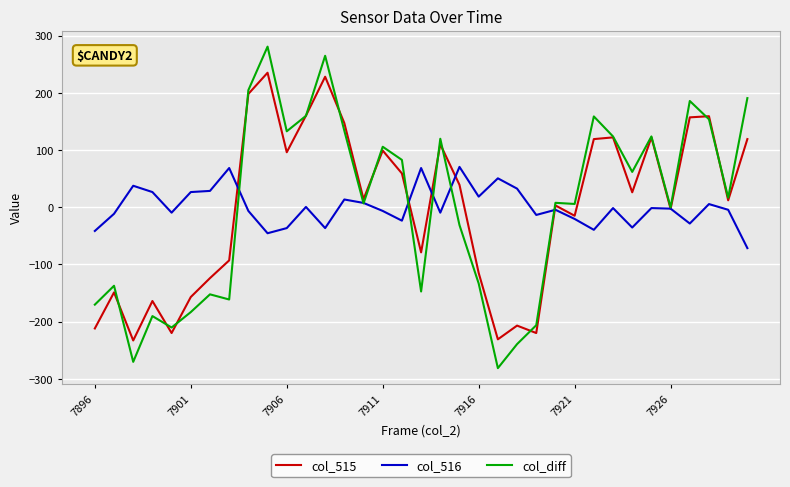

What are all the series names shown in the legend?

col_515, col_516, col_diff